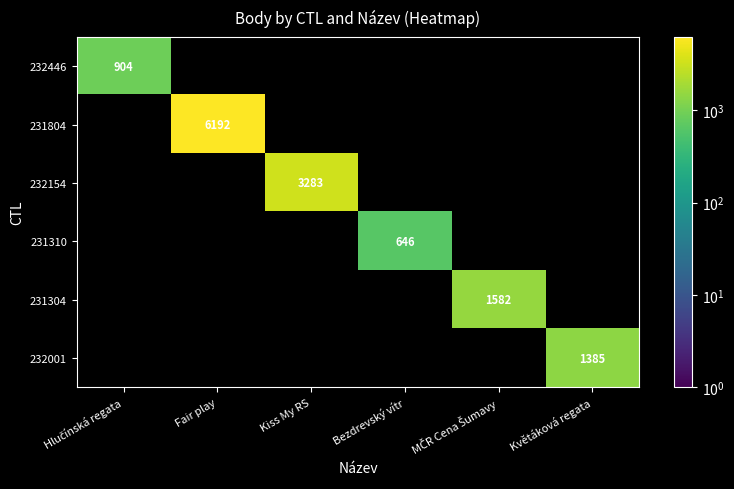

How many categories are shown in the chart?

6